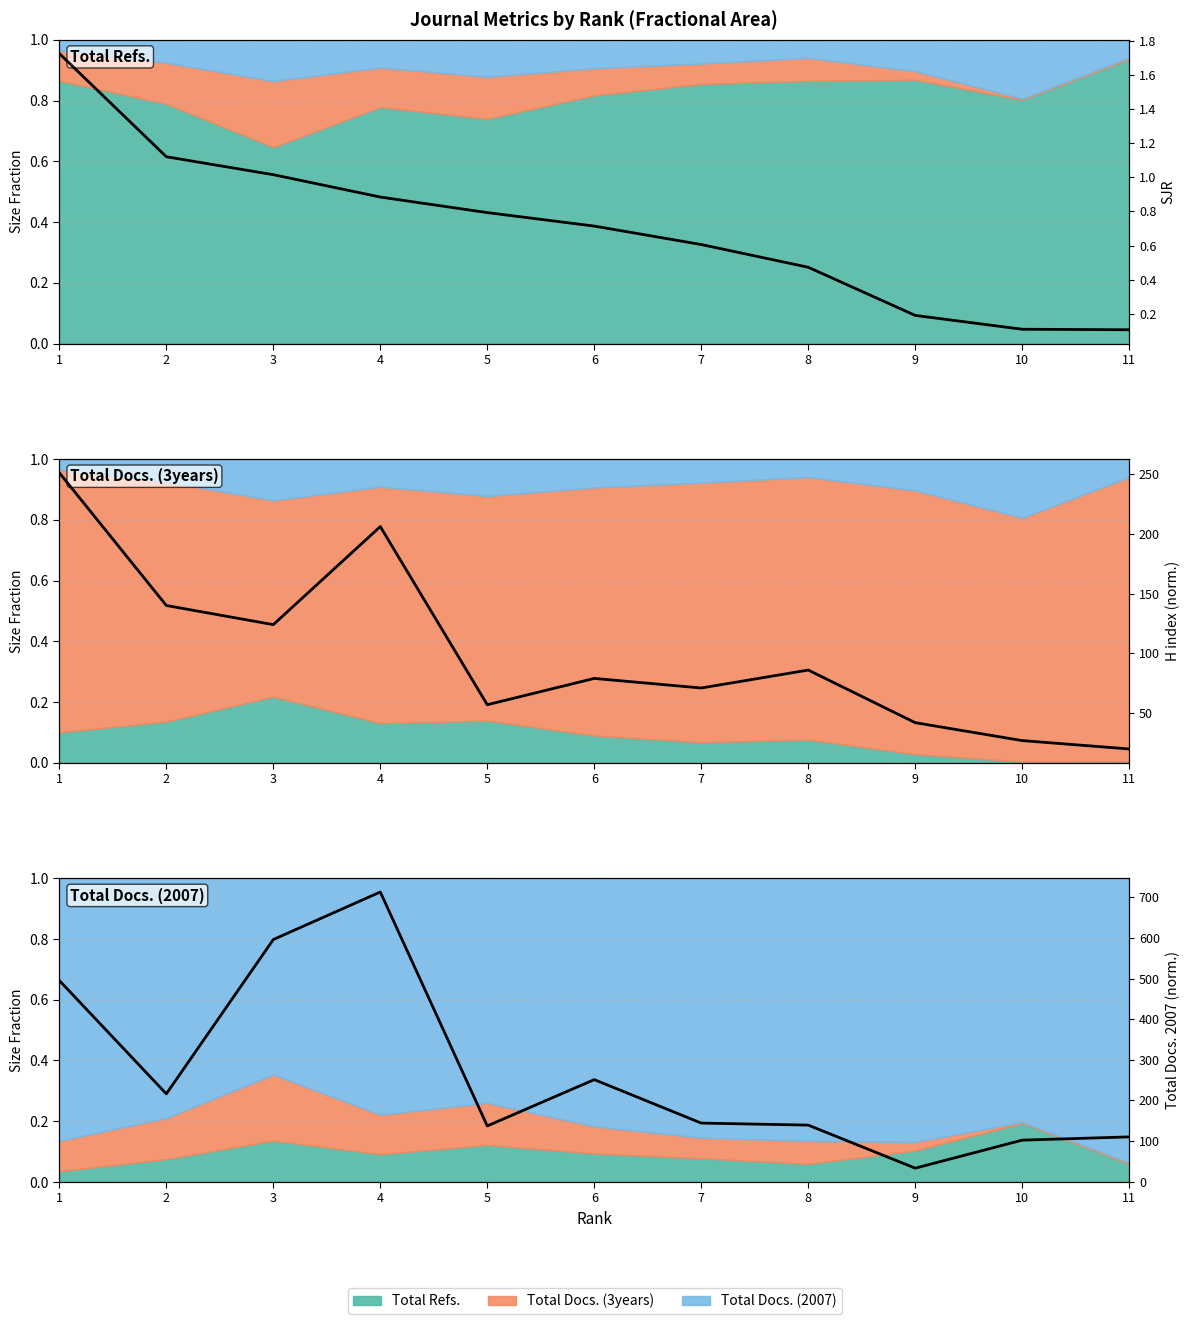

The H index (norm.) series shows 107.3 at 7. True or false?

False